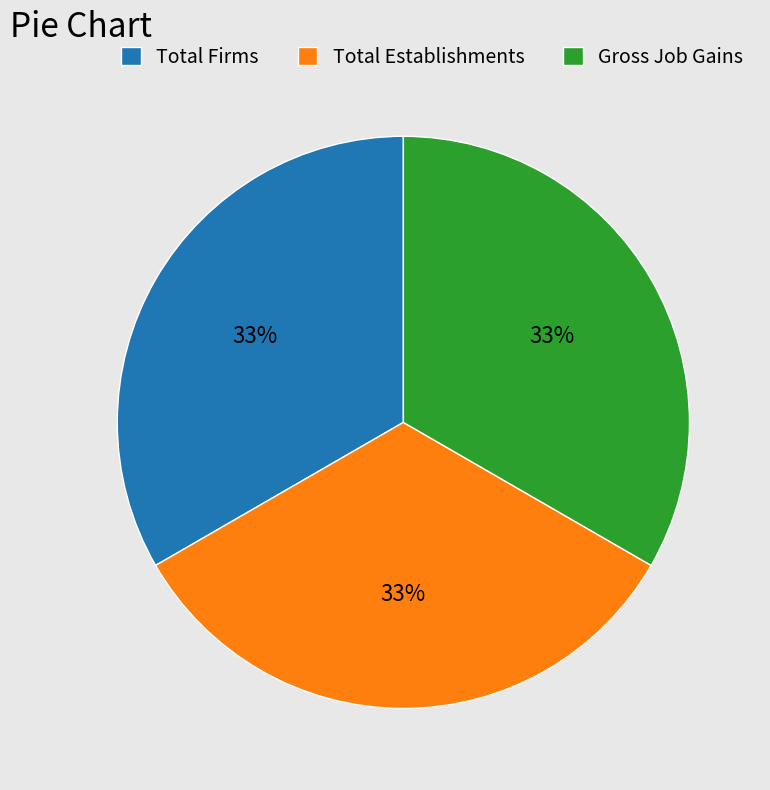

Is the sum of Gross Job Gains and Total Firms greater than half?

Yes